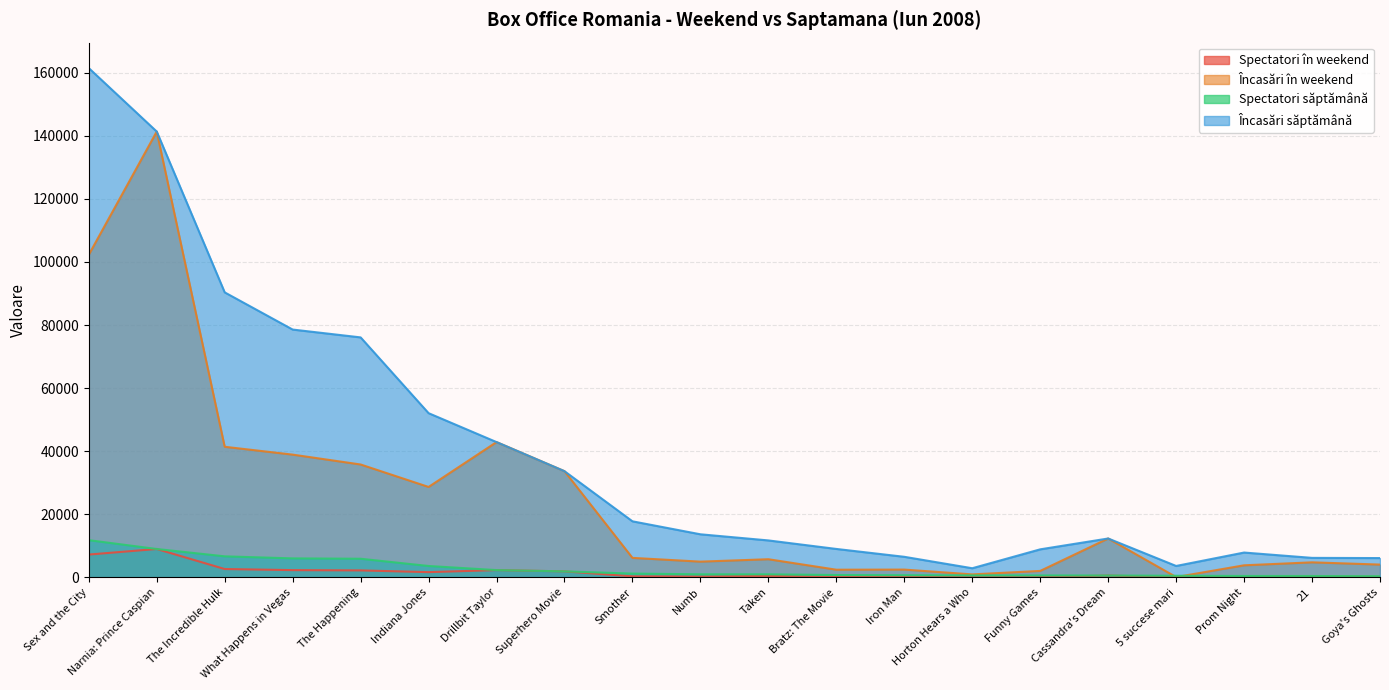

Where is Încasări în weekend nearest to the value 70738?

Drillbit Taylor